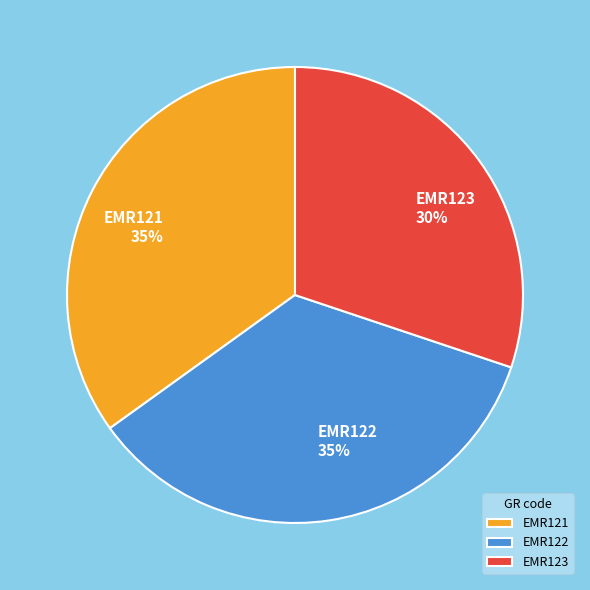

Does any single category account for the majority?

No